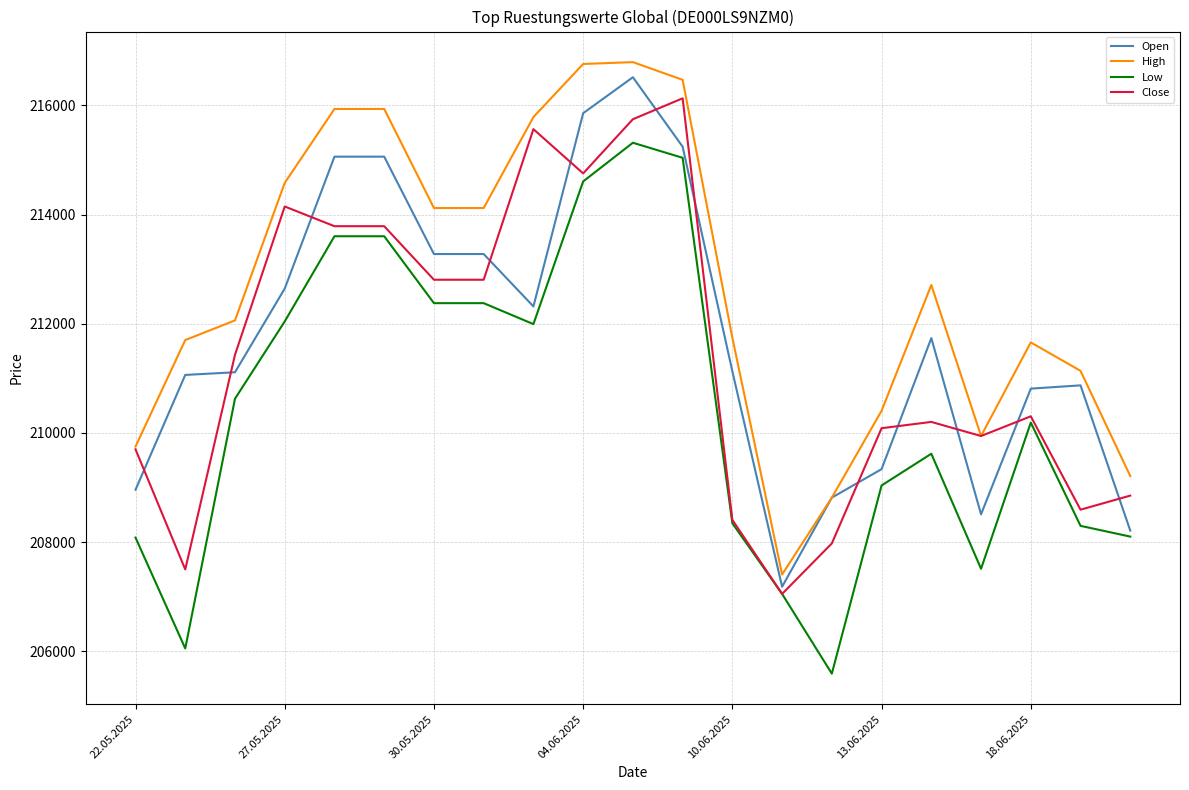

At how many categories does at least one series exceed 213273?

9